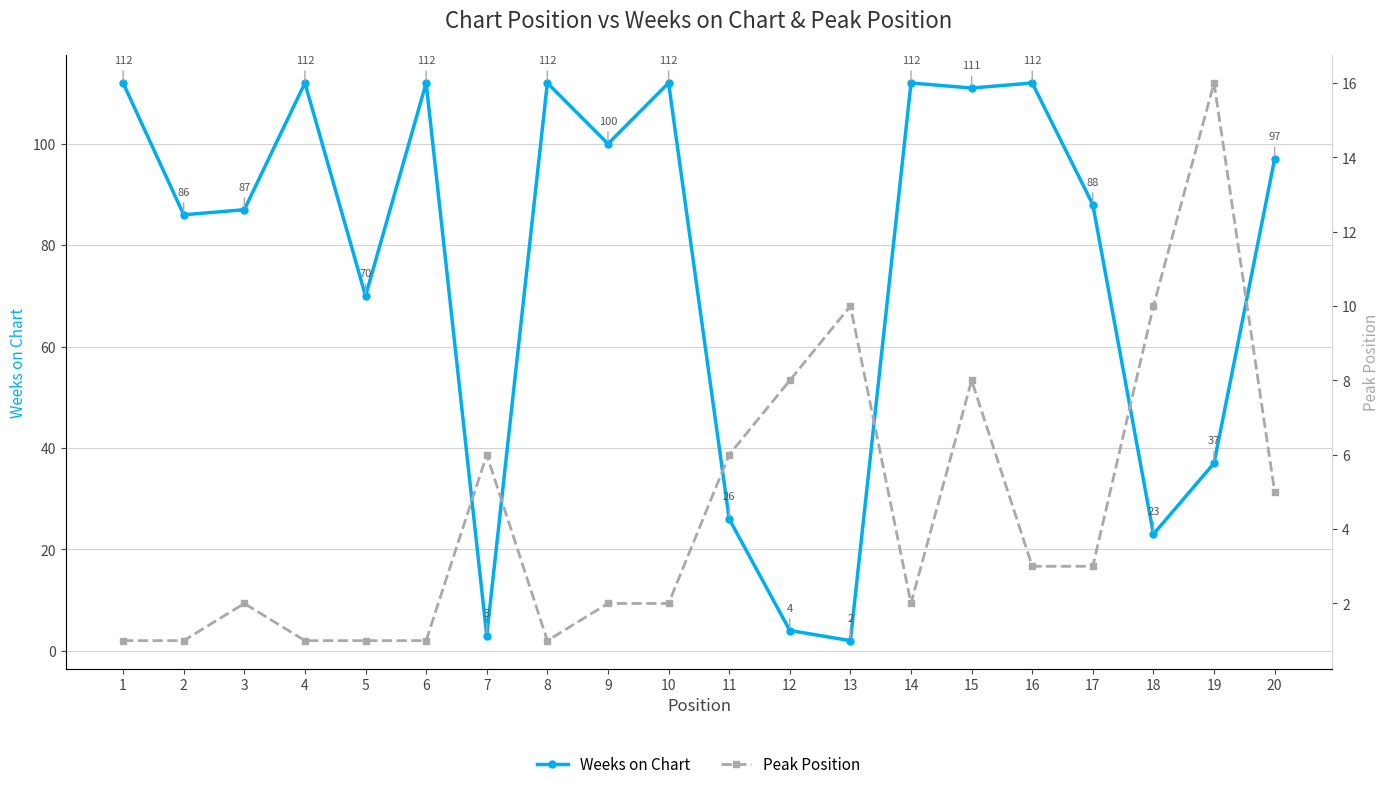

At which category does Weeks on Chart reach its first local peak?

4